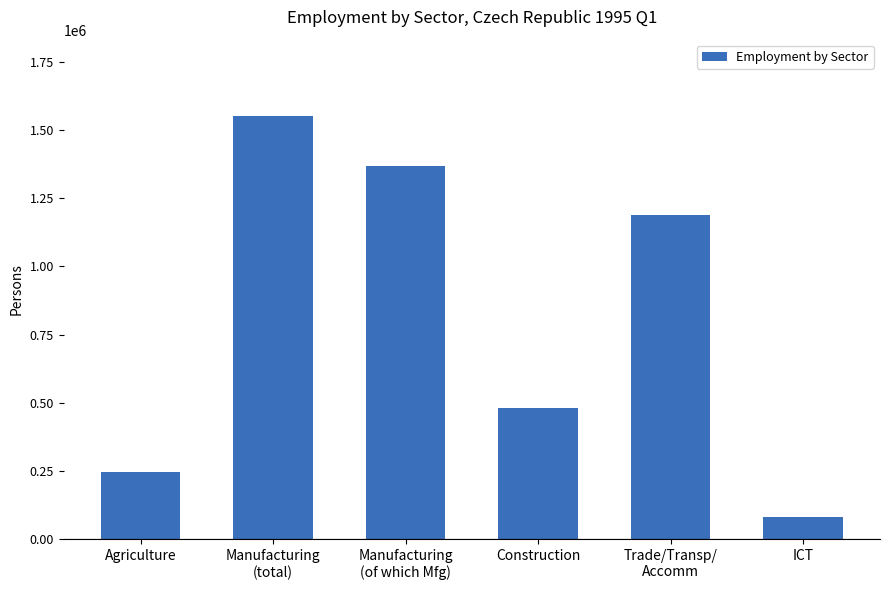

What is the change in value from Trade/Transp/
Accomm to ICT?

-1110233